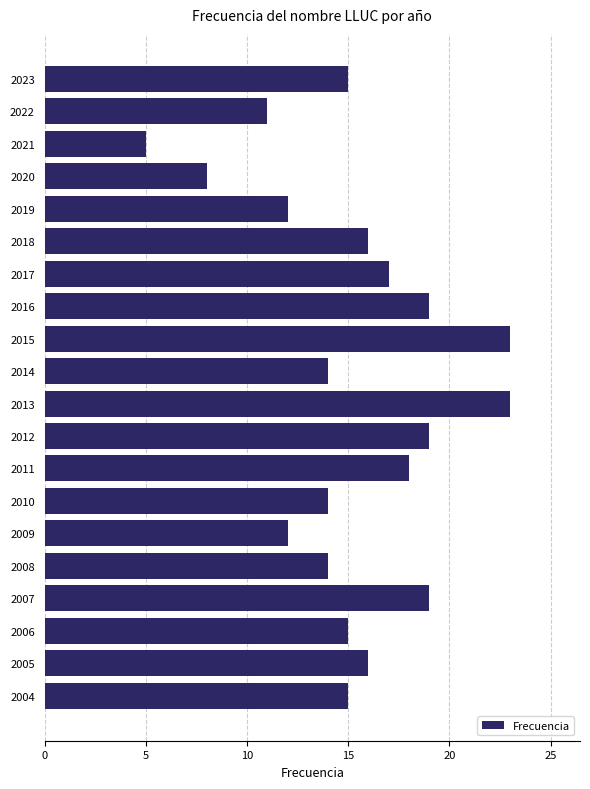

Reading top to bottom, list all the values displayed in this chart.

15	11	5	8	12	16	17	19	23	14	23	19	18	14	12	14	19	15	16	15